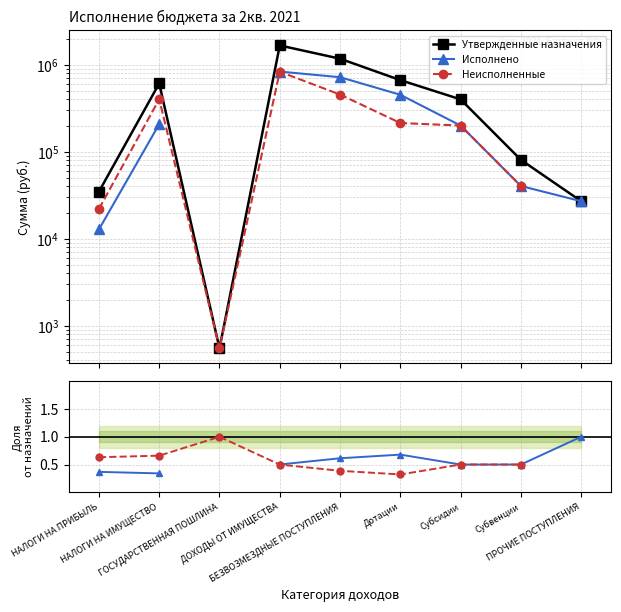

How many data points in Неисполненные are above 0?

8